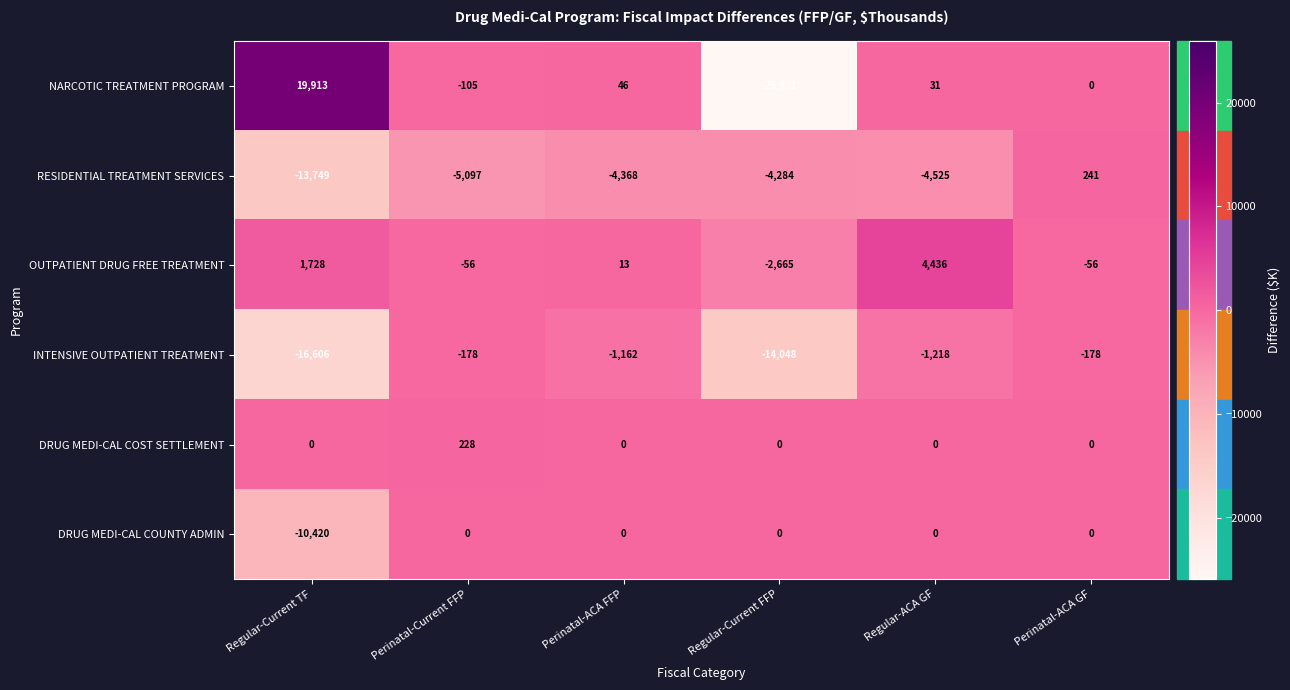

At which category is the sum across all series the highest?

Perinatal-ACA GF